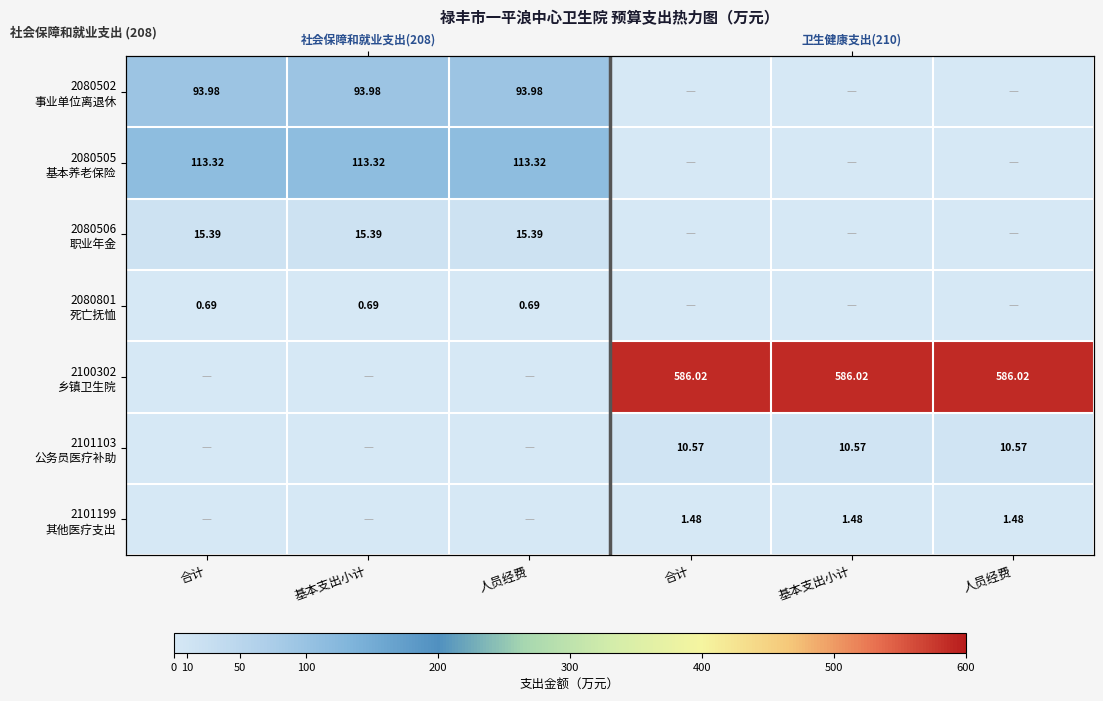

Rank the categories by 2101103 公务员医疗补助 value from lowest to highest.

合计, 基本支出小计, 人员经费, 合计, 基本支出小计, 人员经费